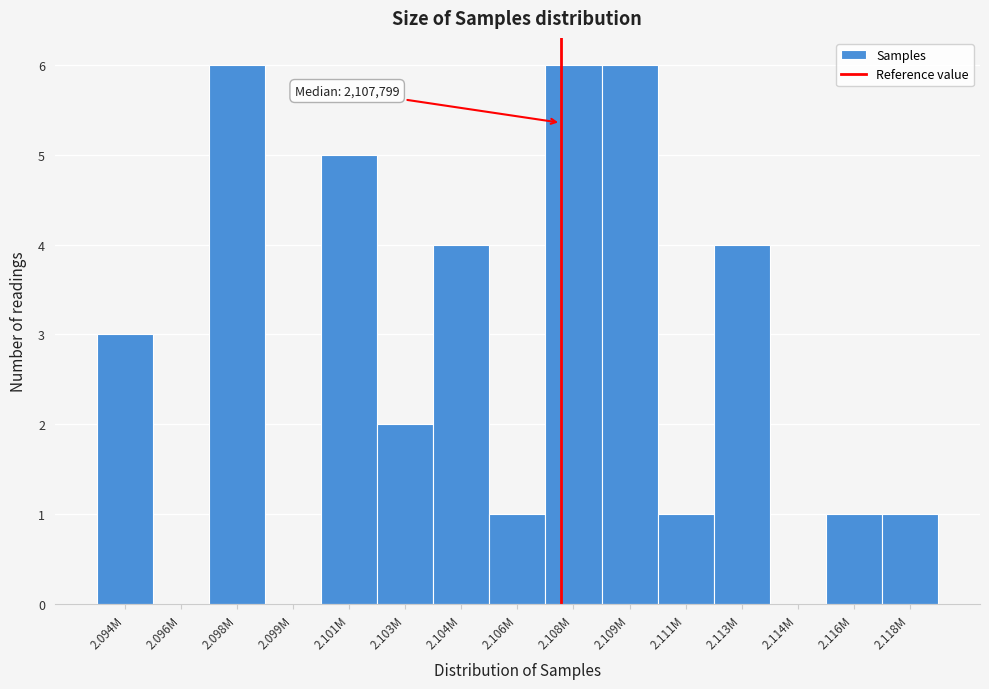

Reading left to right, extract all data points from this chart.

2.094M=3	2.096M=0	2.098M=6	2.099M=0	2.101M=5	2.103M=2	2.104M=4	2.106M=1	2.108M=6	2.109M=6	2.111M=1	2.113M=4	2.114M=0	2.116M=1	2.118M=1